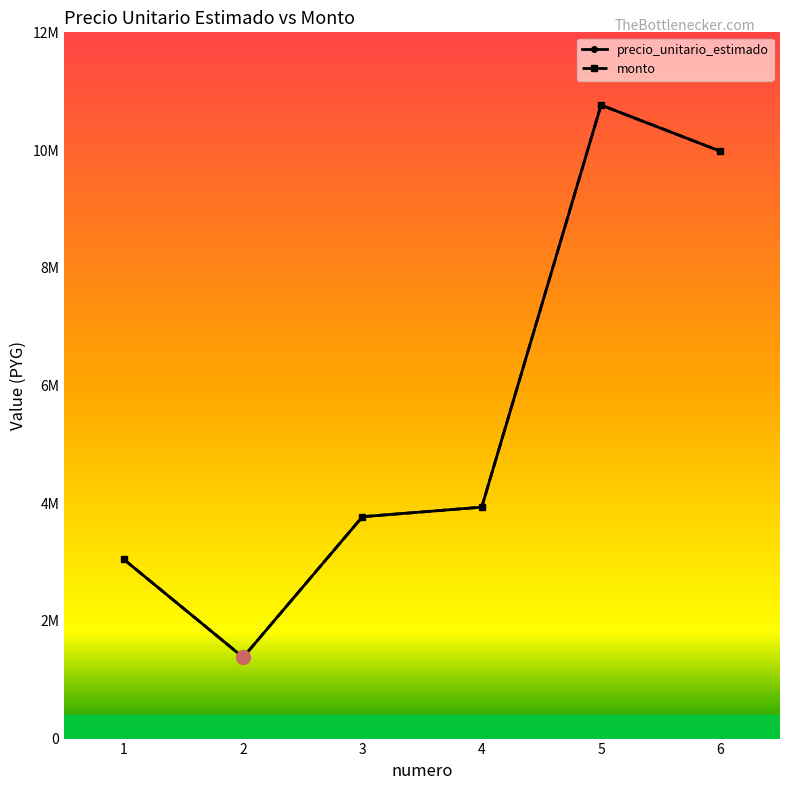

Is this an area chart (filled region under the line)?

No